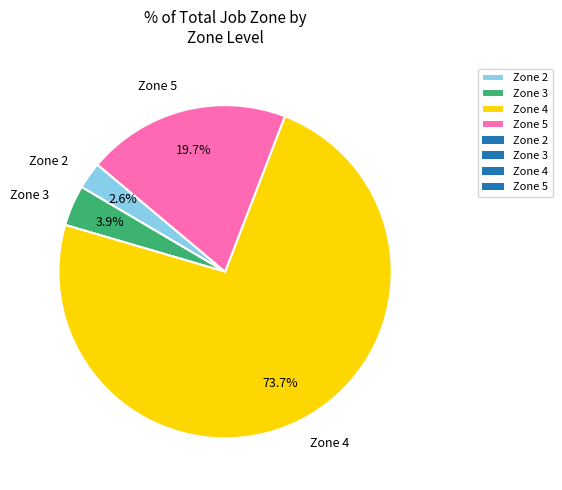

Does Zone 4 represent more than half of the total?

Yes